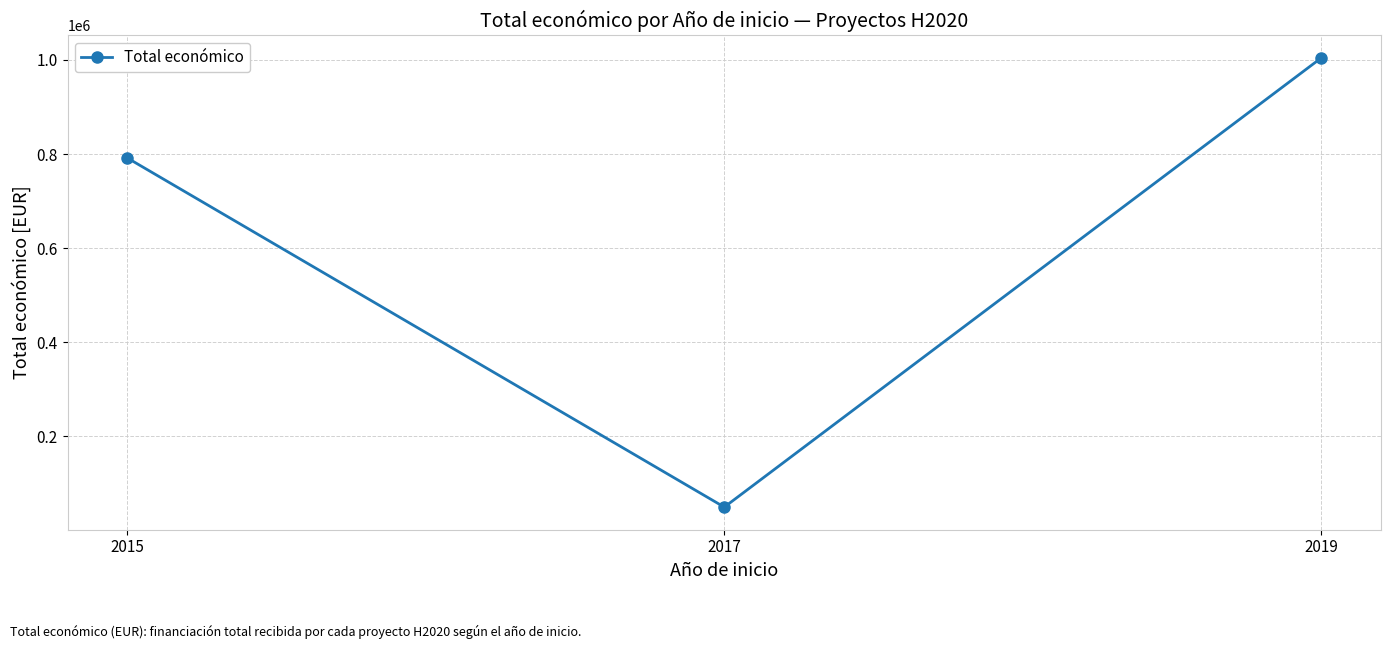

What is the sum of all values?

1845194